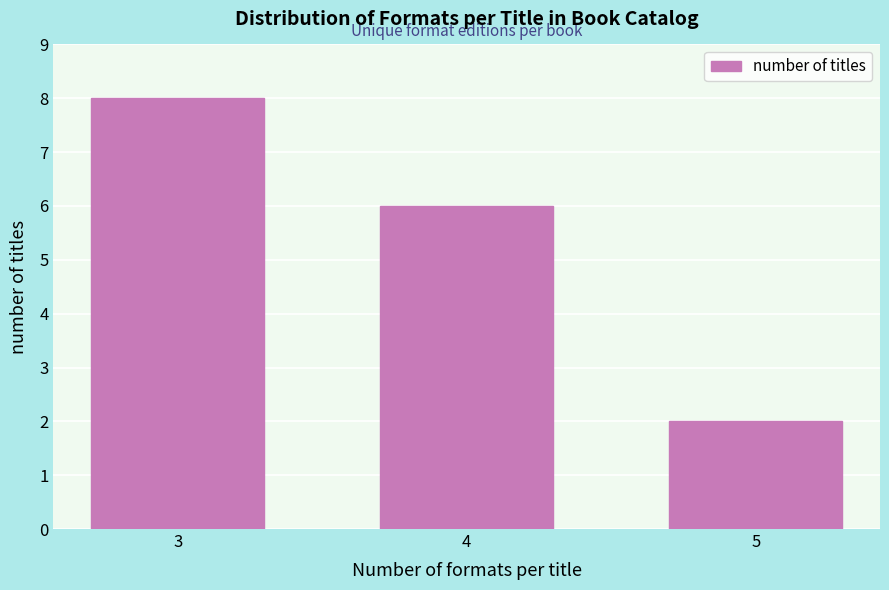

Reading left to right, extract all data points from this chart.

8	6	2